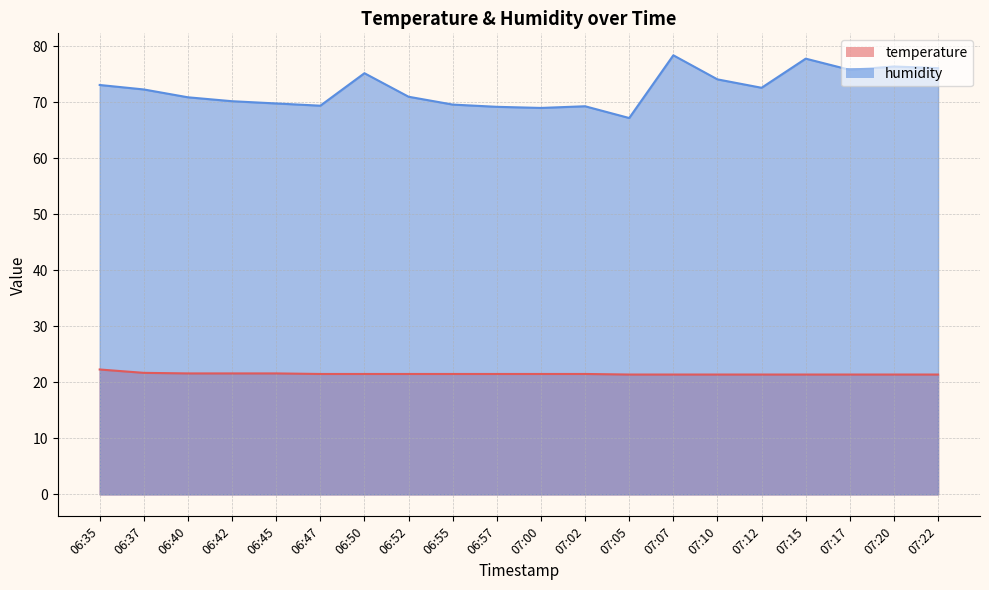

Rank the series at 07:12 from highest to lowest value.

humidity, temperature